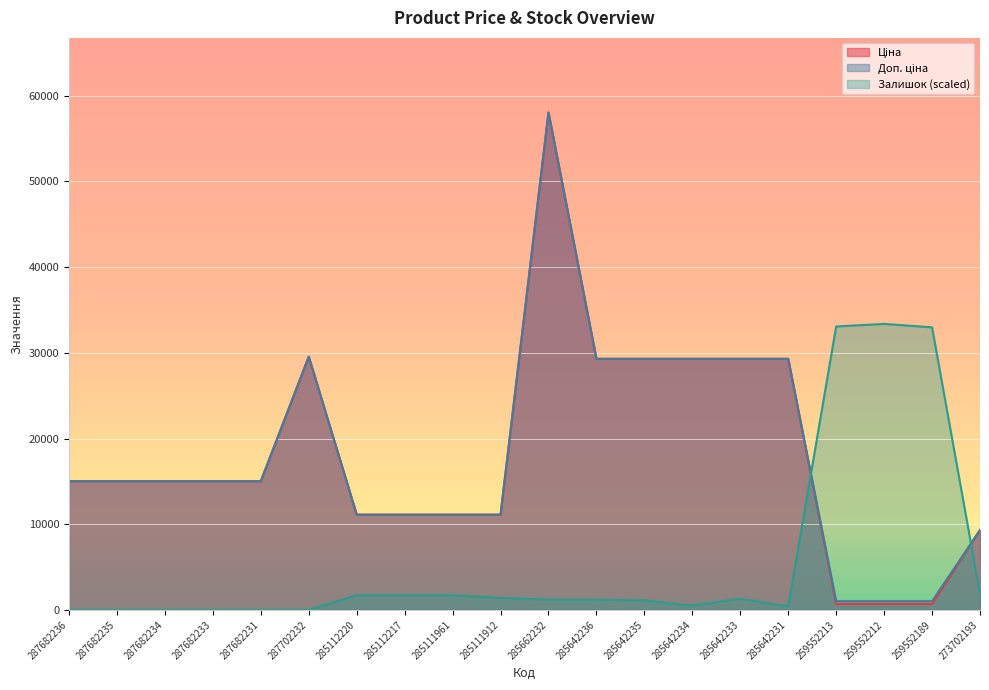

Which series has the largest range (max minus min)?

Ціна